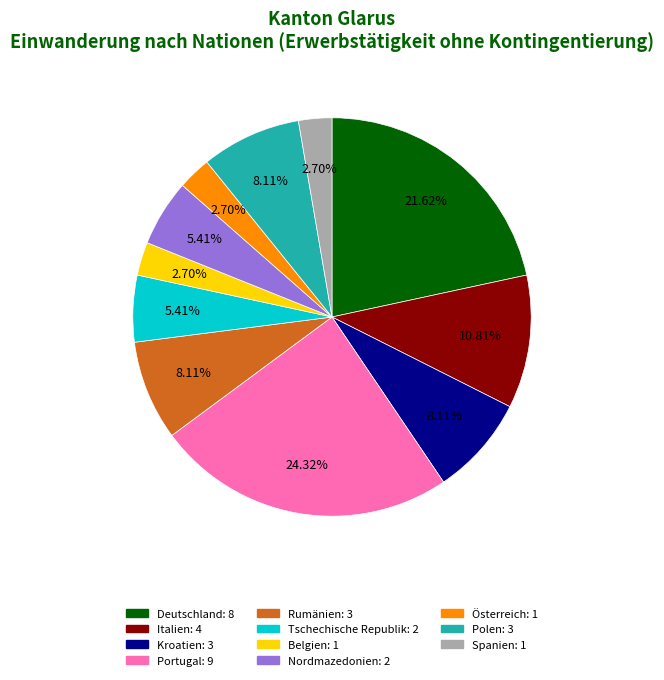

What percentage is the Rumänien slice, to the nearest percent?

8%